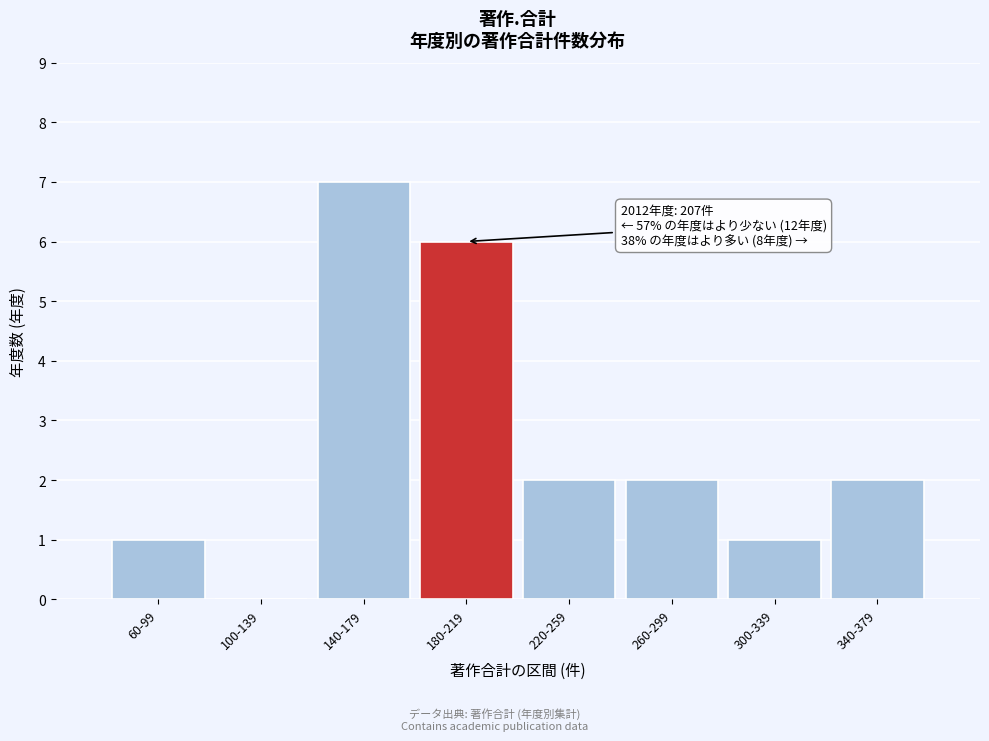

Reading right to left, extract all data points from this chart.

340-379=2	300-339=1	260-299=2	220-259=2	180-219=6	140-179=7	100-139=0	60-99=1